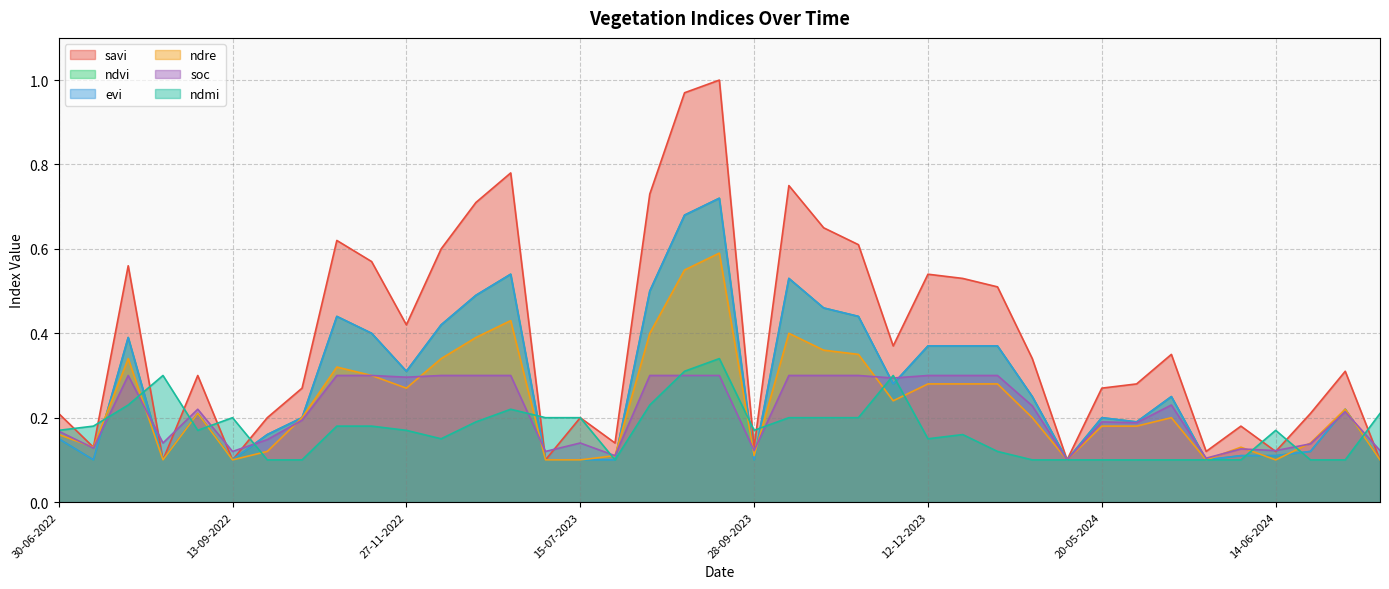

How many categories are shown in the chart?

39